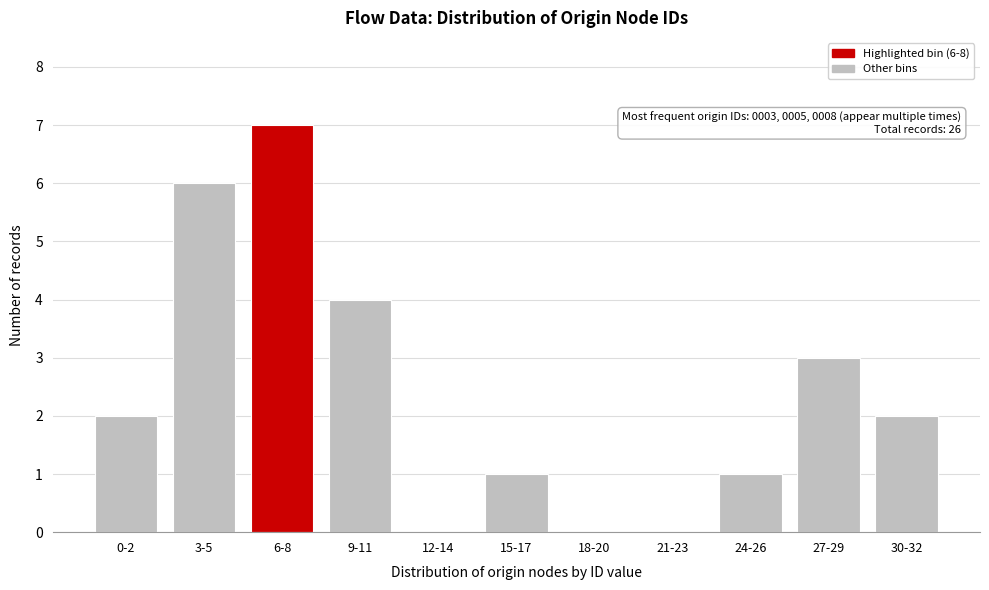

Reading left to right, extract all data points from this chart.

0-2=2	3-5=6	6-8=7	9-11=4	12-14=0	15-17=1	18-20=0	21-23=0	24-26=1	27-29=3	30-32=2